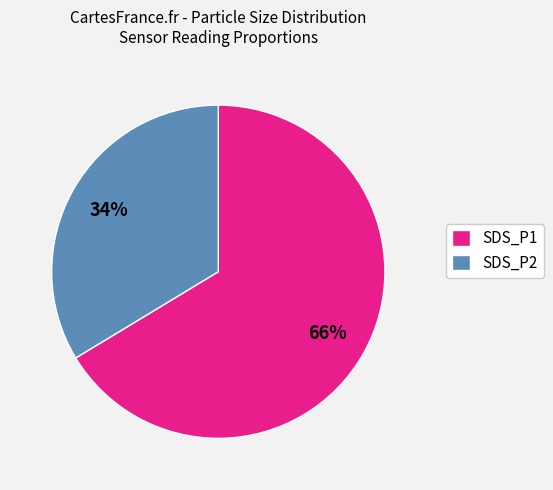

The SDS_P1 slice represents 53% of the pie. True or false?

False